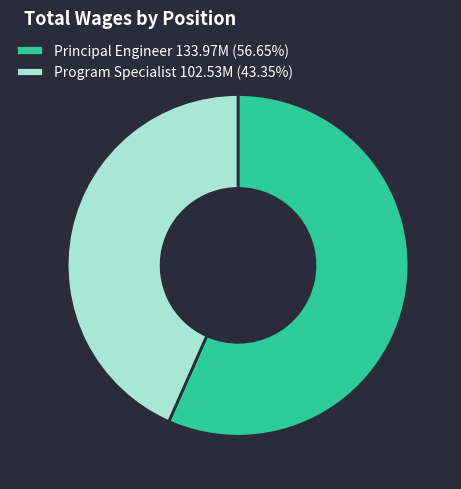

Does Program Specialist 102.53M (43.35%) represent more than half of the total?

No